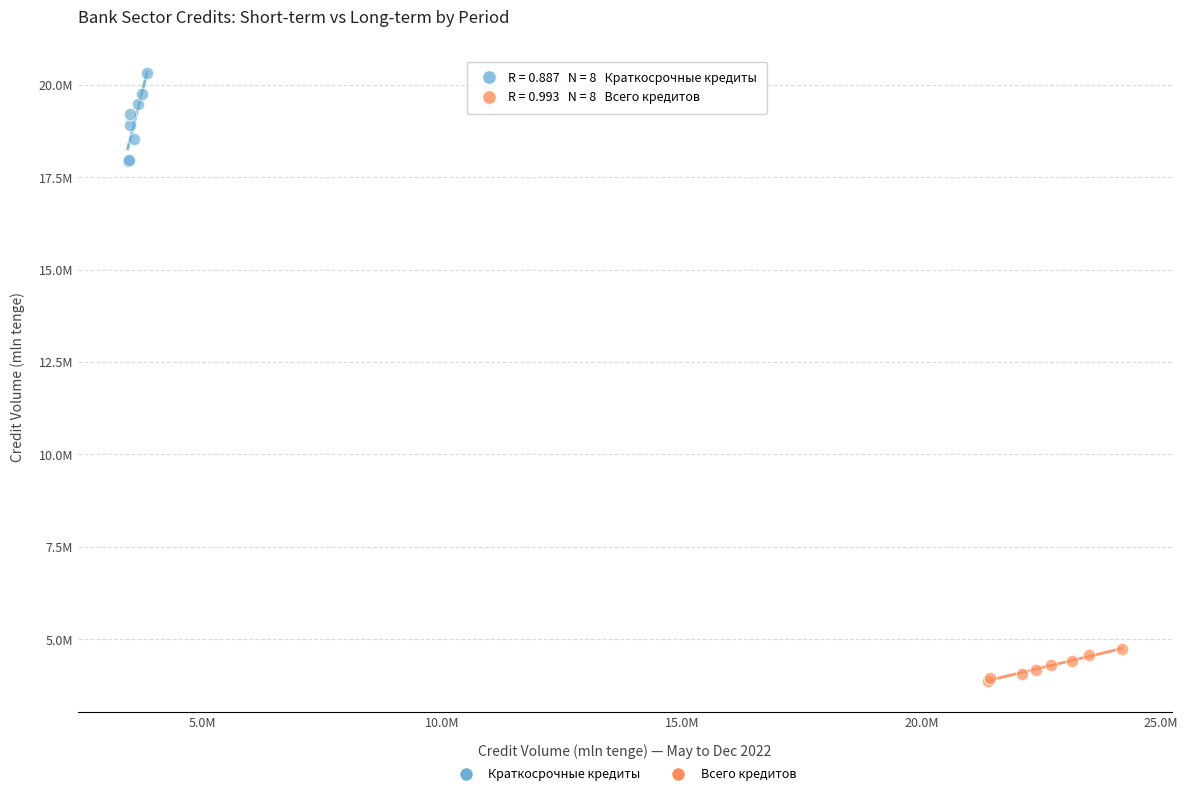

What are all the series names shown in the legend?

Краткосрочные кредиты, Всего кредитов